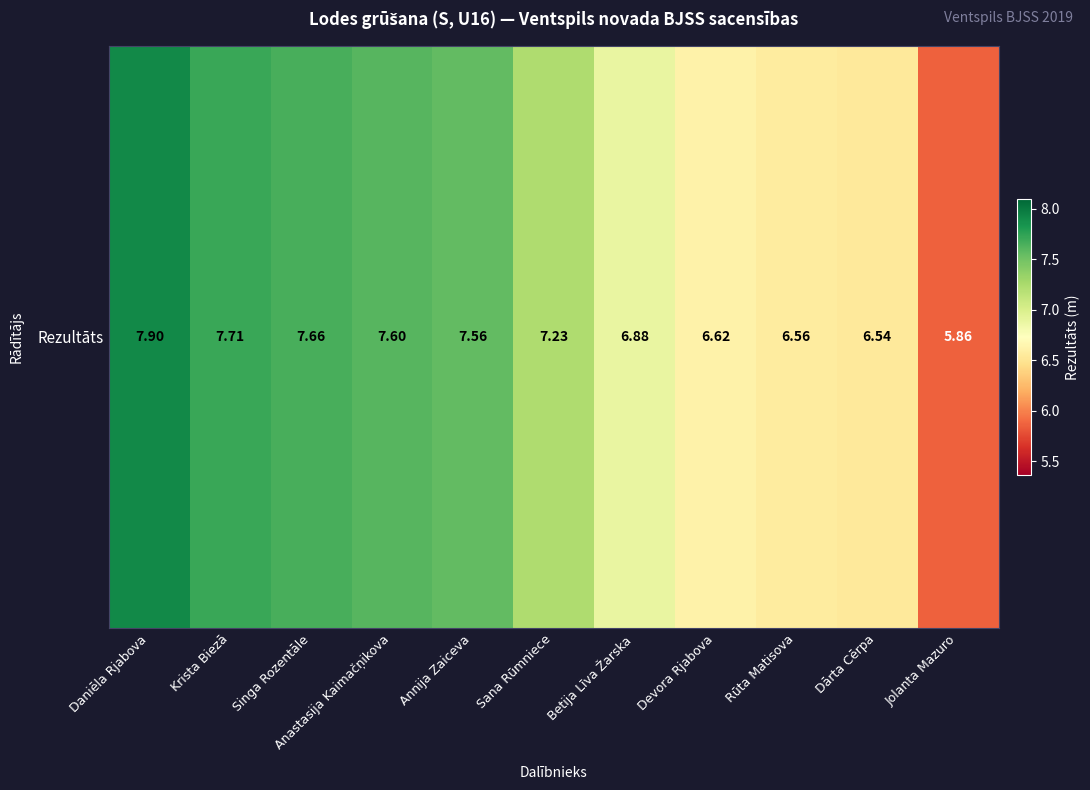

Reading right to left, list all the values displayed in this chart.

Jolanta Mazuro=5.9	Dārta Cērpa=6.5	Rūta Matisova=6.6	Devora Rjabova=6.6	Betija Līva Žarska=6.9	Sana Rūmniece=7.2	Annija Zaiceva=7.6	Anastasija Kaimačņikova=7.6	Singa Rozentāle=7.7	Krista Biezā=7.7	Daniēla Rjabova=7.9